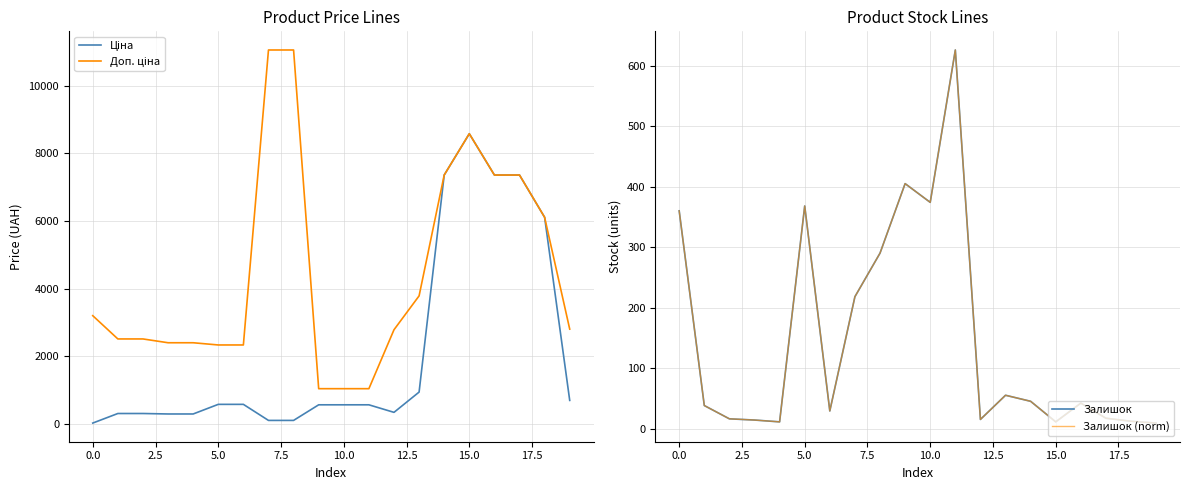

What is the spread (max minus min) of values at 12?

2774.2